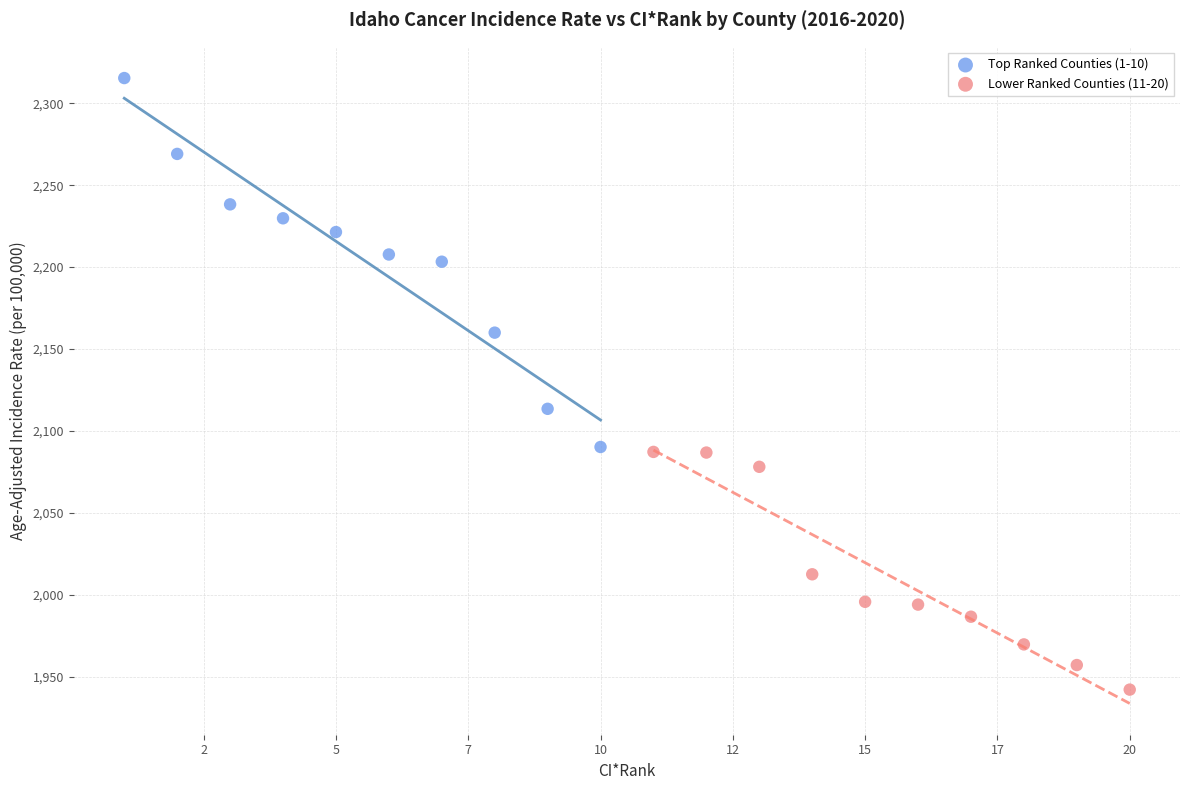

Which series has the largest Y range (max minus min)?

Top Ranked Counties (1-10)